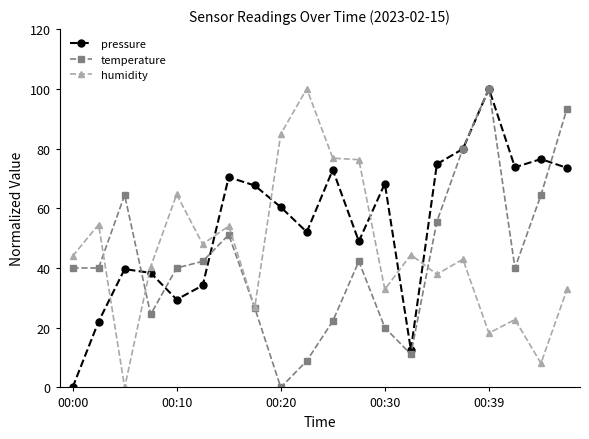

True or false: humidity and pressure intersect in this chart.

True